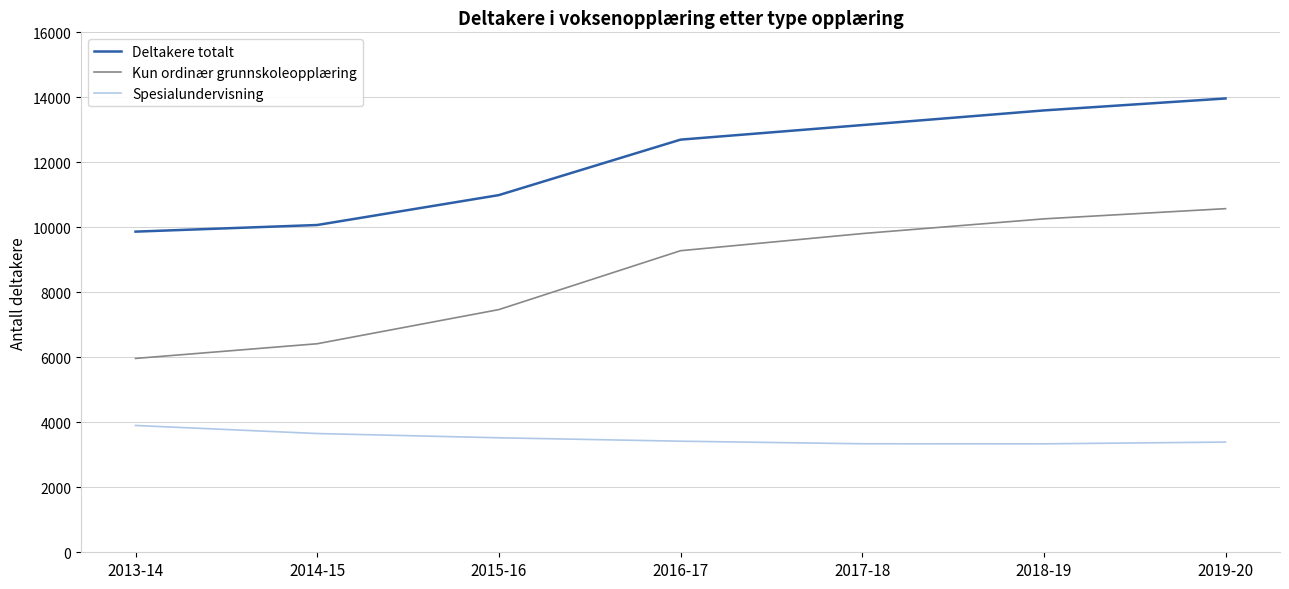

Is it true that Kun ordinær grunnskoleopplæring equals 8822 at 2013-14?

False